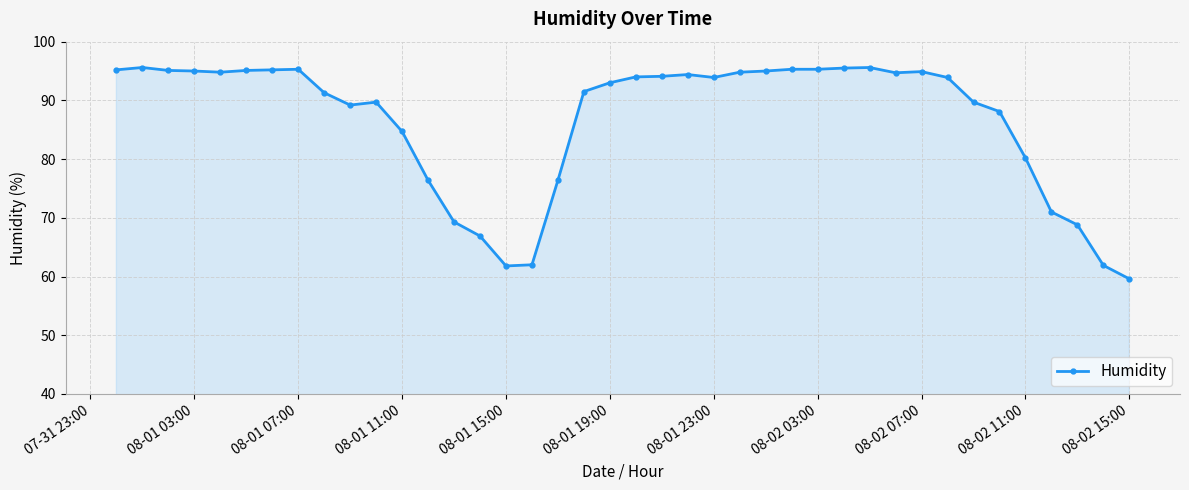

True or false: there are more than 1 points higher than both neighbors.

True